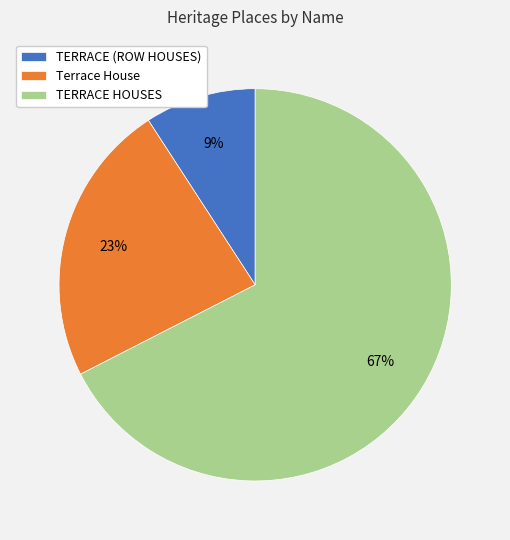

Which slice is the largest?

TERRACE HOUSES